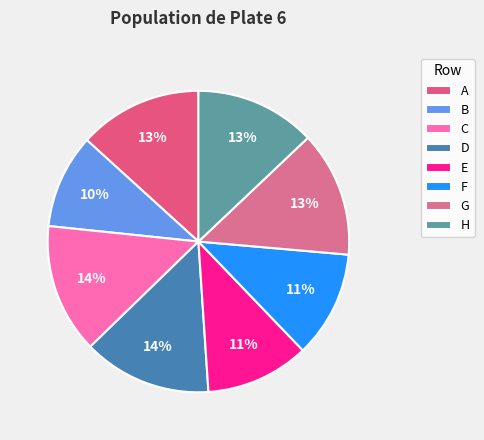

True or false: E accounts for 2% of the total.

False